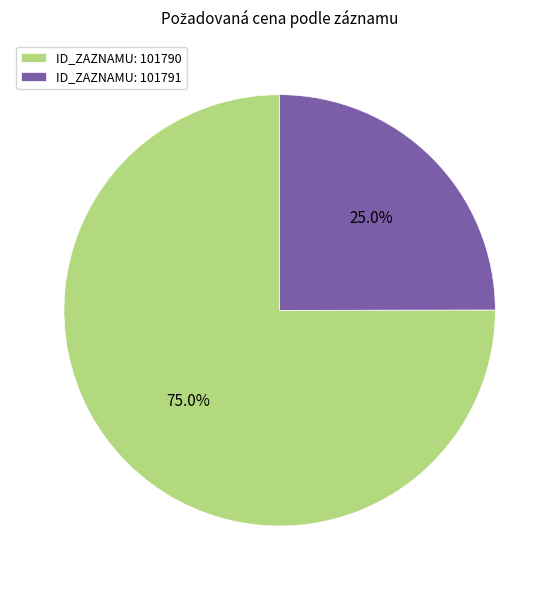

Rank the categories by value from lowest to highest.

ID_ZAZNAMU: 101791, ID_ZAZNAMU: 101790